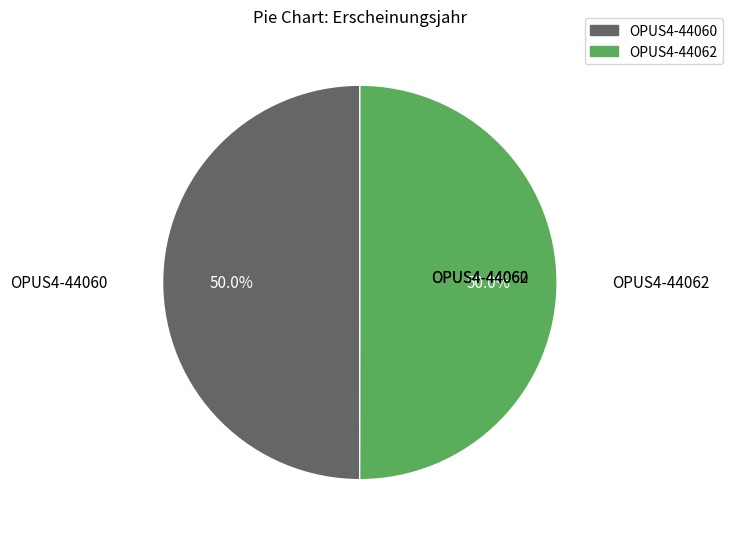

How many slices are in this pie chart?

2